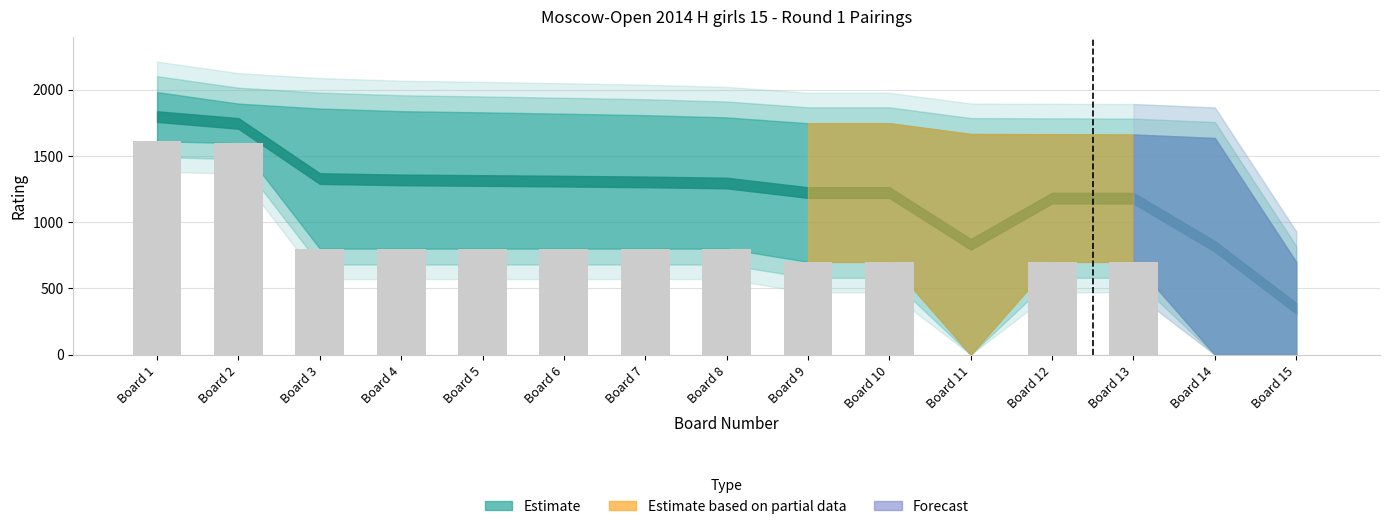

Is it true that the value at Board 6 is 1330?

False